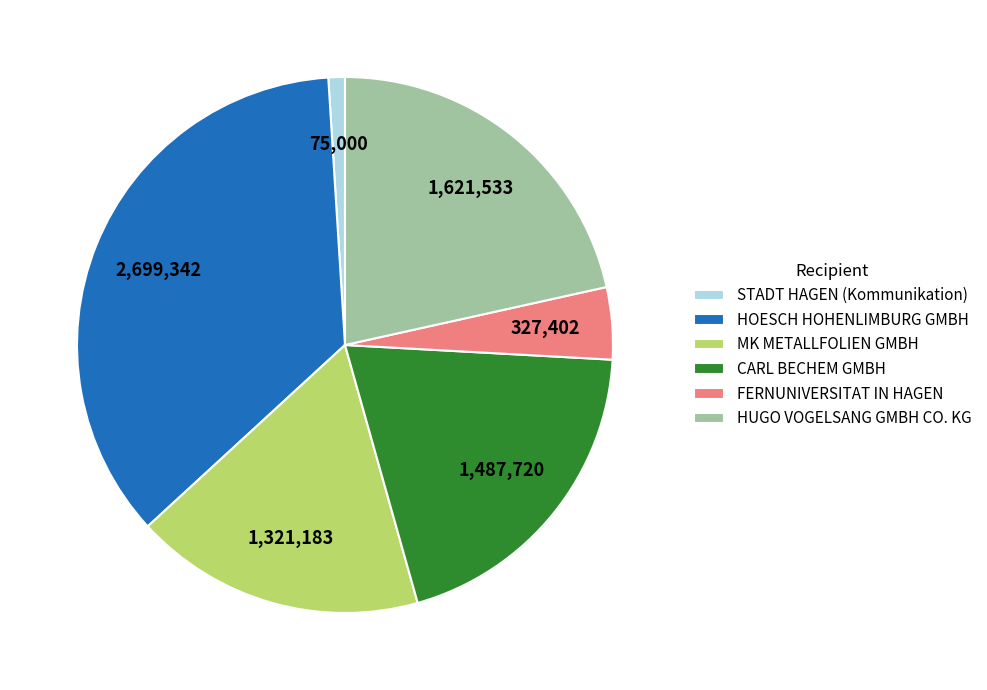

Which slice is the largest?

HOESCH HOHENLIMBURG GMBH